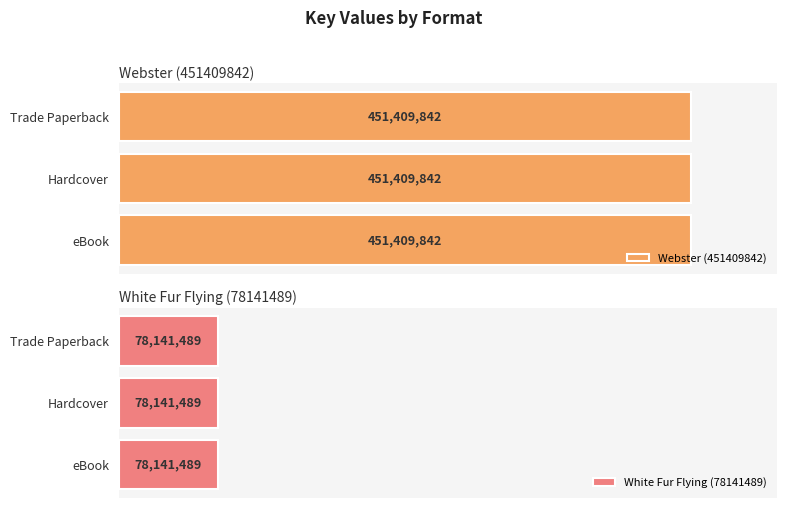

How many groups of bars are there?

3